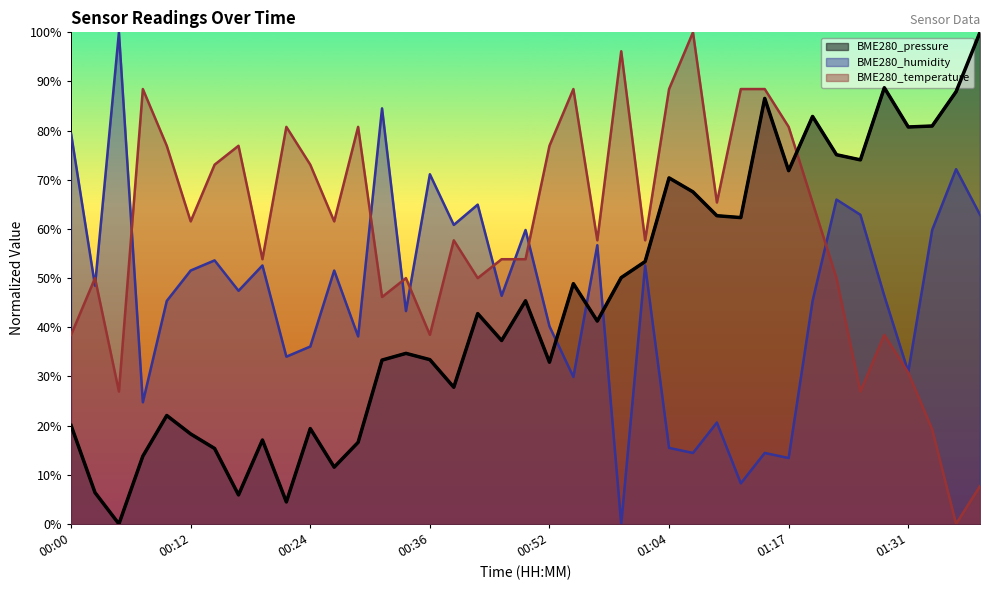

What is the sum of the BME280_humidity values at 00:22 and 00:00?

113.4